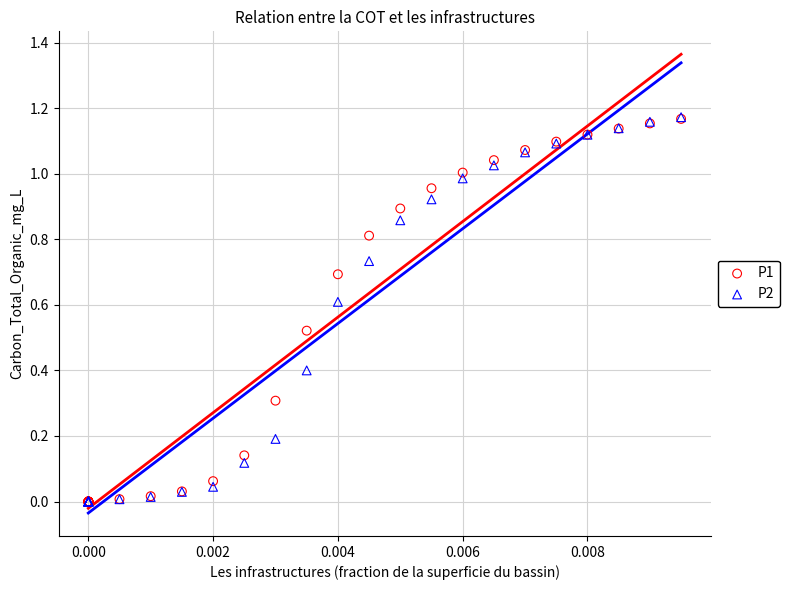

What are all the series names shown in the legend?

P1, P2